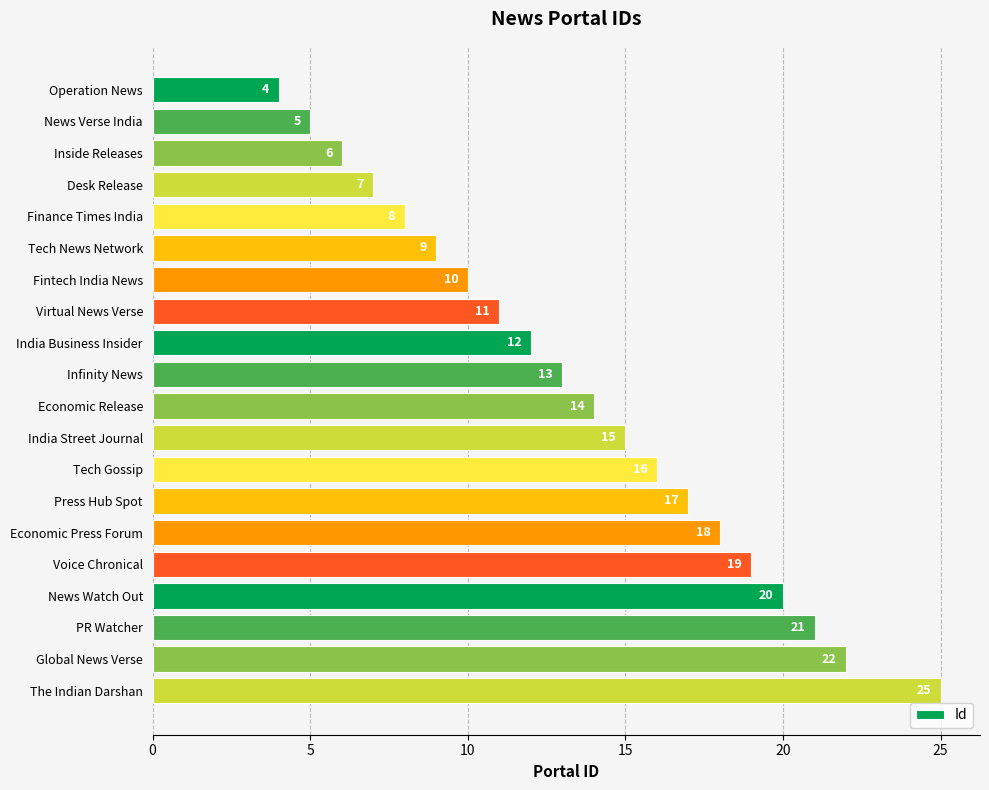

Rank the categories by value from highest to lowest.

The Indian Darshan, Global News Verse, PR Watcher, News Watch Out, Voice Chronical, Economic Press Forum, Press Hub Spot, Tech Gossip, India Street Journal, Economic Release, Infinity News, India Business Insider, Virtual News Verse, Fintech India News, Tech News Network, Finance Times India, Desk Release, Inside Releases, News Verse India, Operation News